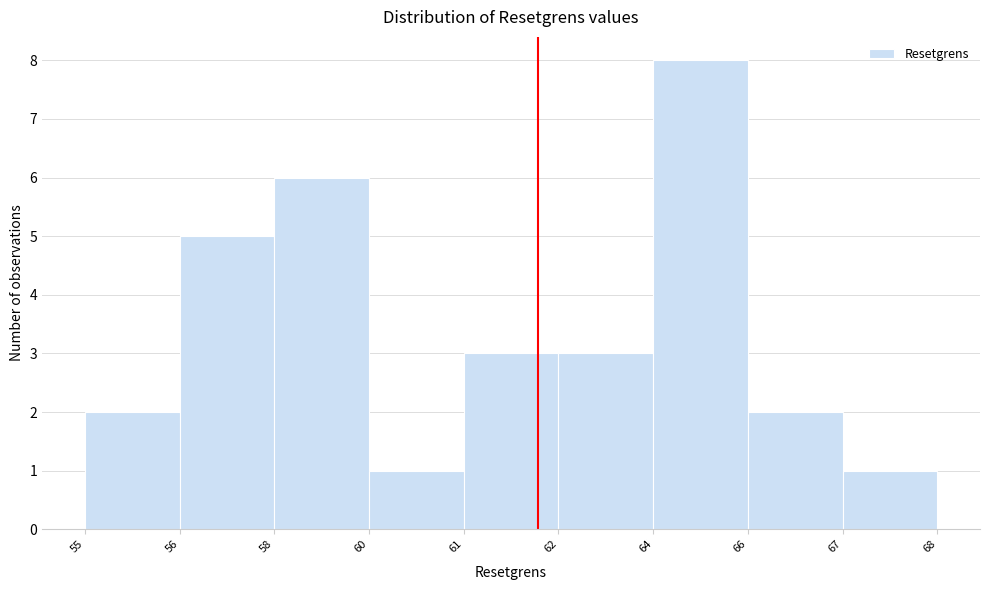

Reading left to right, what are all the values shown in this chart?

2	5	6	1	3	3	8	2	1